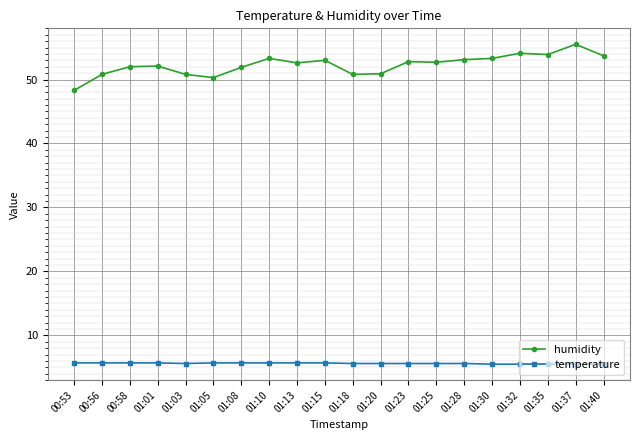

At which category does the chart reach its peak across all series?

01:37